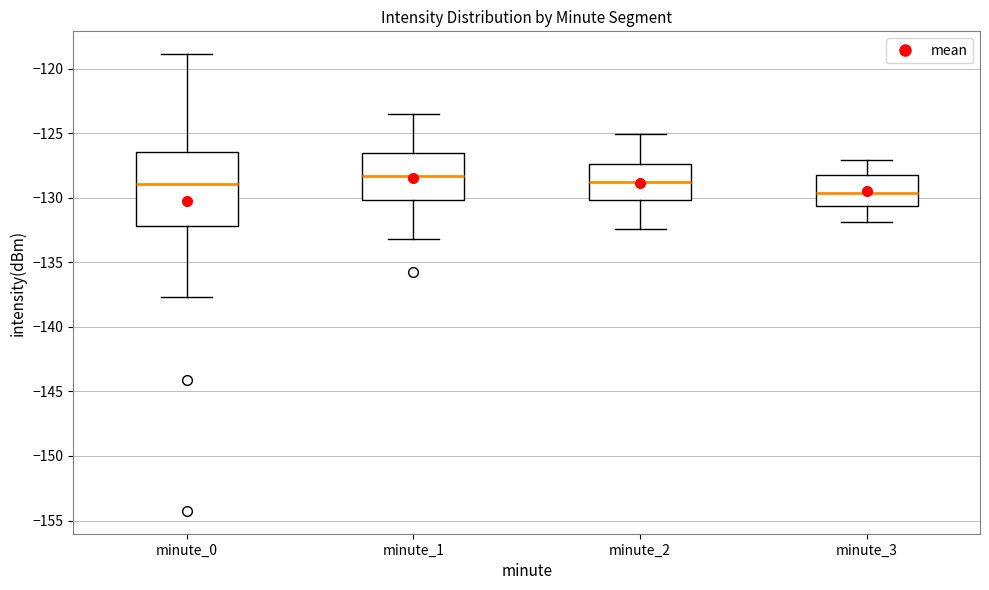

Reading left to right, read every box against the y-axis: the position of its median line, the range the box covers, and the ends of its whiskers. The values are not printed on the chart, so give them approximately, as read against the axis.

minute_0: median -129.0, box -132.0 to -126.5, whiskers -137.5 to -119.0
minute_1: median -128.5, box -130.0 to -126.5, whiskers -133.0 to -123.5
minute_2: median -129.0, box -130.0 to -127.5, whiskers -132.5 to -125.0
minute_3: median -129.5, box -130.5 to -128.0, whiskers -132.0 to -127.0